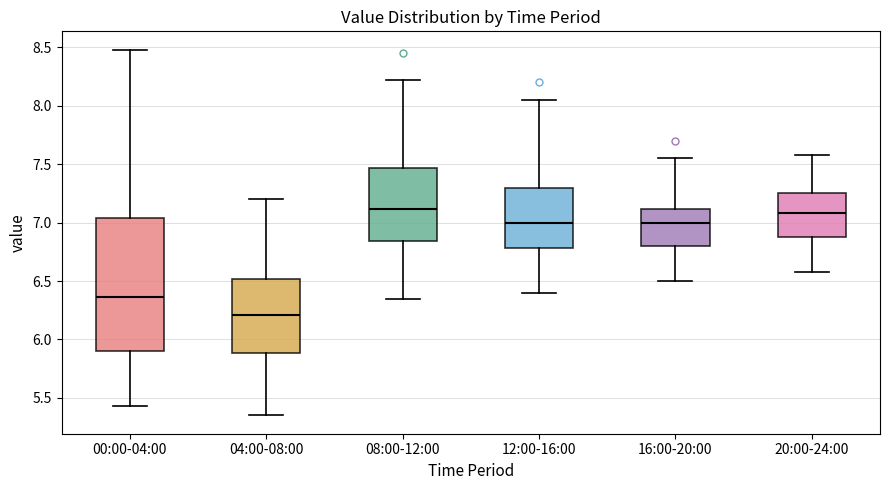

Reading left to right, read every box against the y-axis: the position of its median line, the range the box covers, and the ends of its whiskers. The values are not printed on the chart, so give them approximately, as read against the axis.

00:00-04:00: median 6.35, box 5.90 to 7.05, whiskers 5.45 to 8.50
04:00-08:00: median 6.20, box 5.90 to 6.50, whiskers 5.35 to 7.20
08:00-12:00: median 7.10, box 6.85 to 7.45, whiskers 6.35 to 8.20
12:00-16:00: median 7.00, box 6.80 to 7.30, whiskers 6.40 to 8.05
16:00-20:00: median 7.00, box 6.80 to 7.10, whiskers 6.50 to 7.55
20:00-24:00: median 7.10, box 6.90 to 7.25, whiskers 6.60 to 7.60